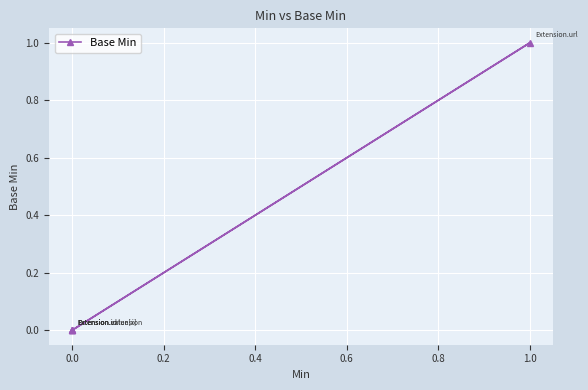

How many data points does each series have?

5